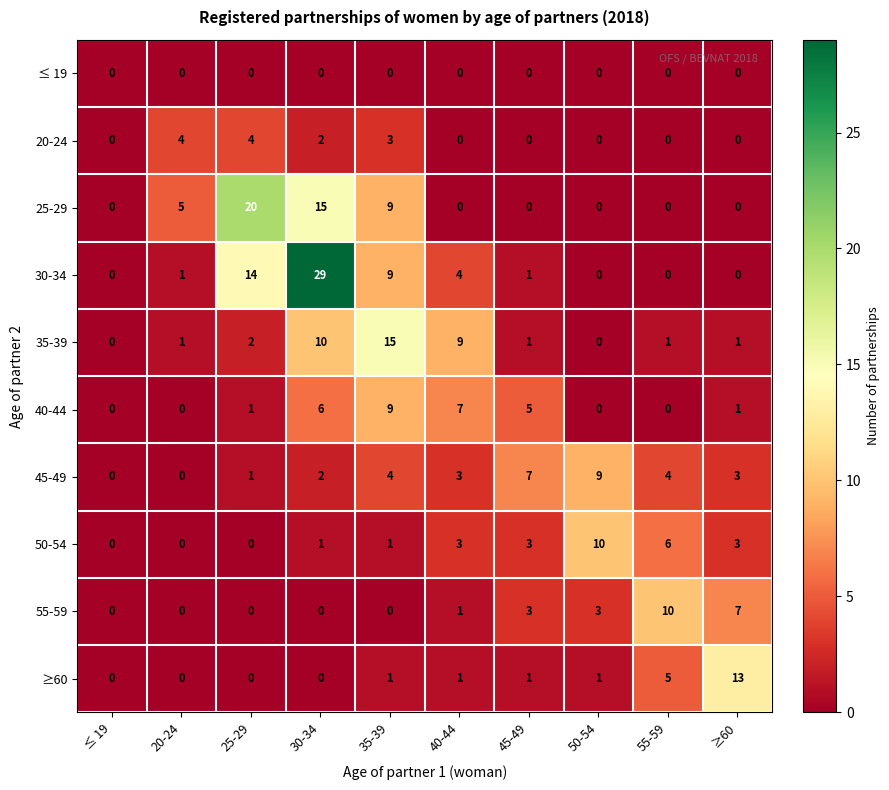

Which series has the largest total across all categories?

30-34